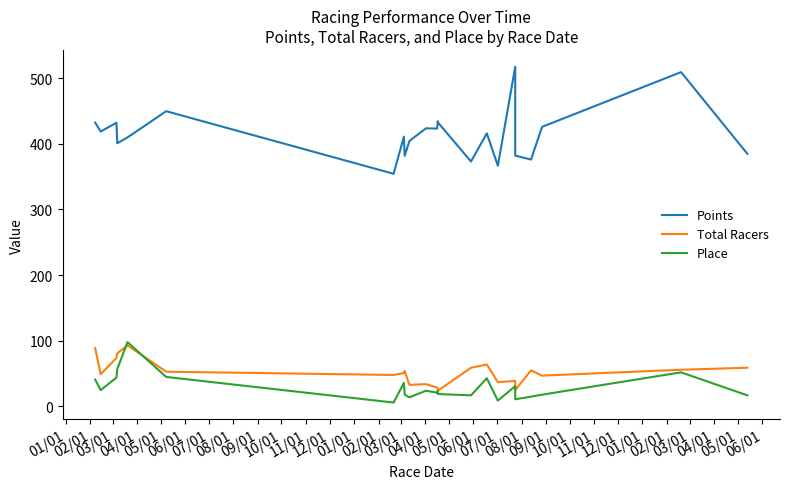

At how many categories does at least one series exceed 166?

23